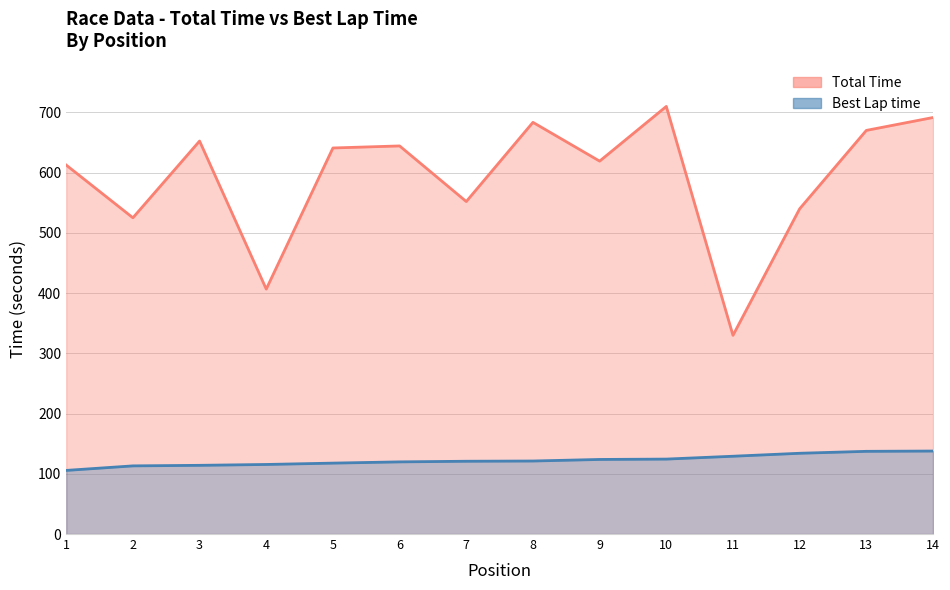

Between 13 and 10, which is larger?

10